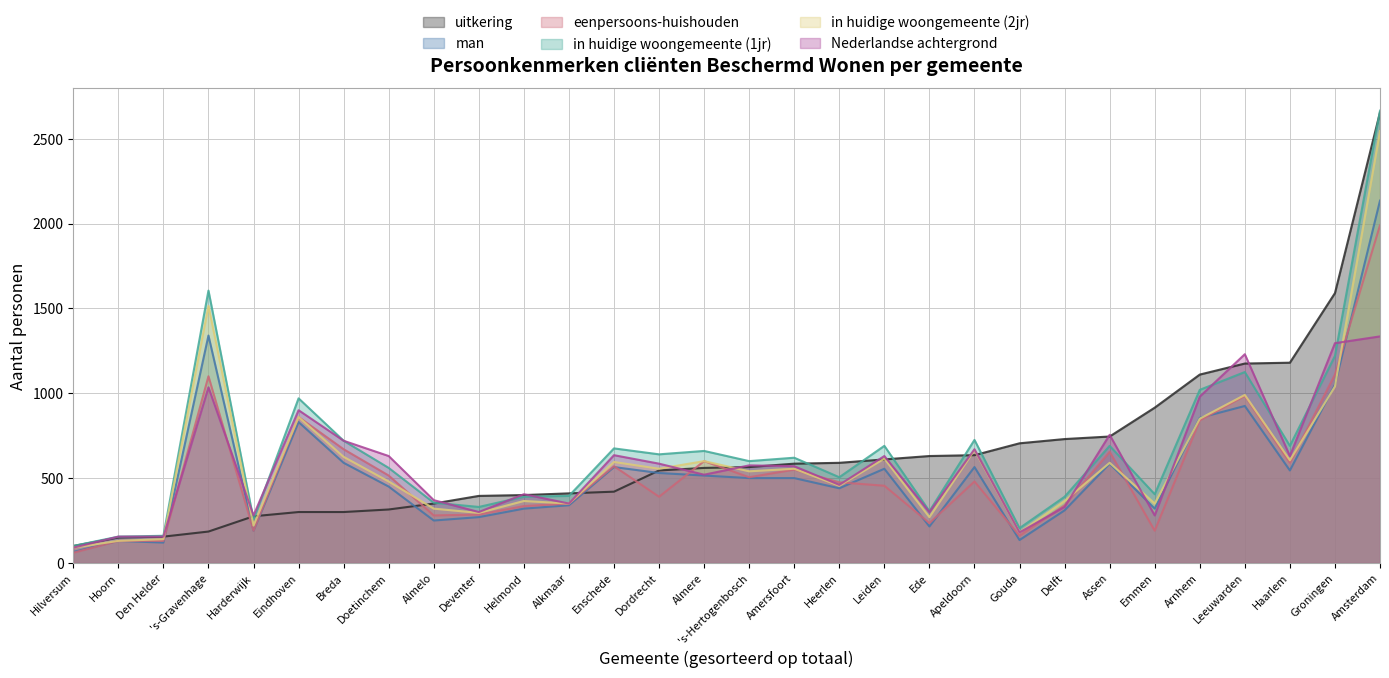

In in huidige woongemeente (1jr), how many points are lower than both neighbors (excluding endpoints)?

9